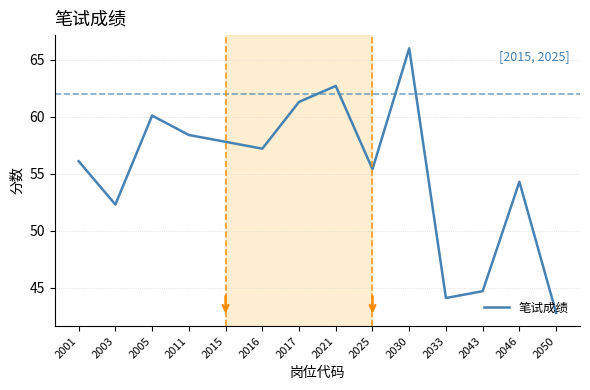

What value does the data have at 2016?

57.2